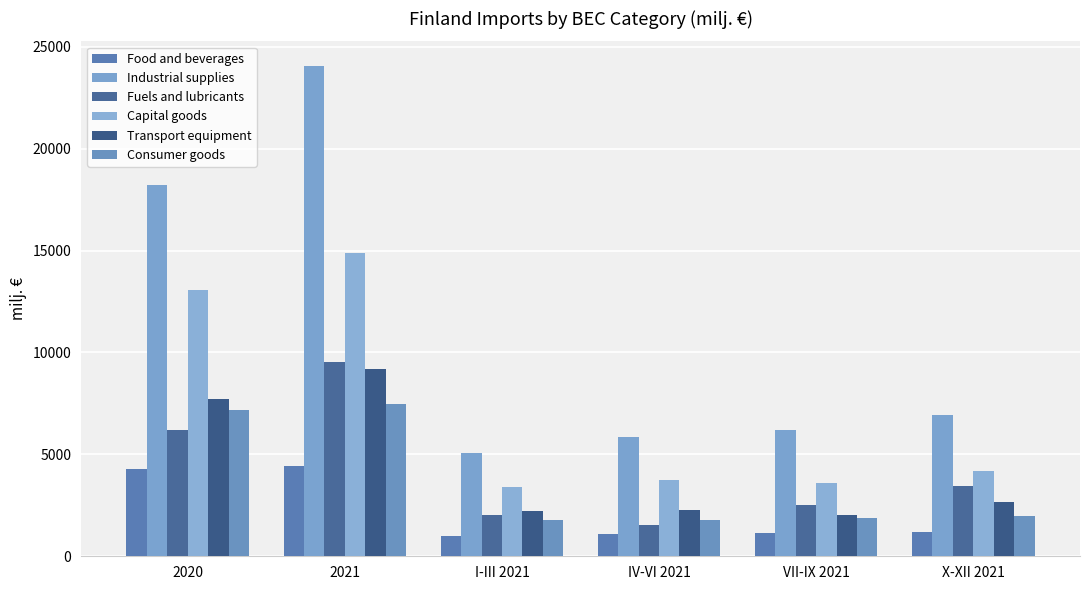

What are all the series names shown in the legend?

Food and beverages, Industrial supplies, Fuels and lubricants, Capital goods, Transport equipment, Consumer goods